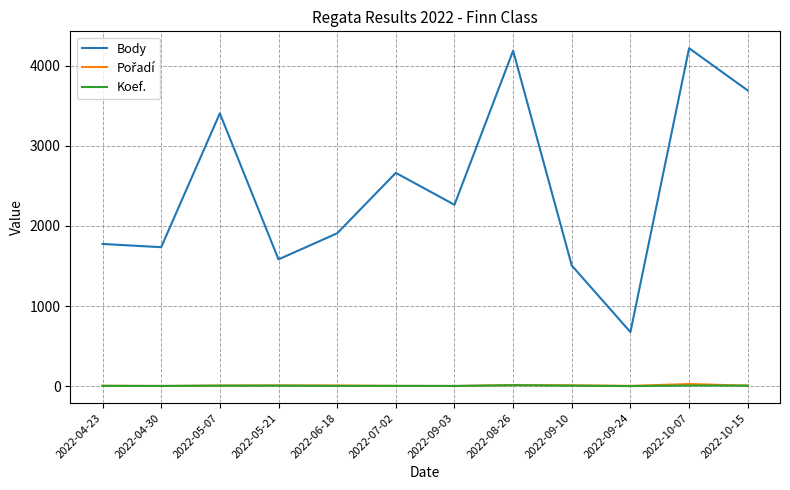

Which series has the largest total across all categories?

Body